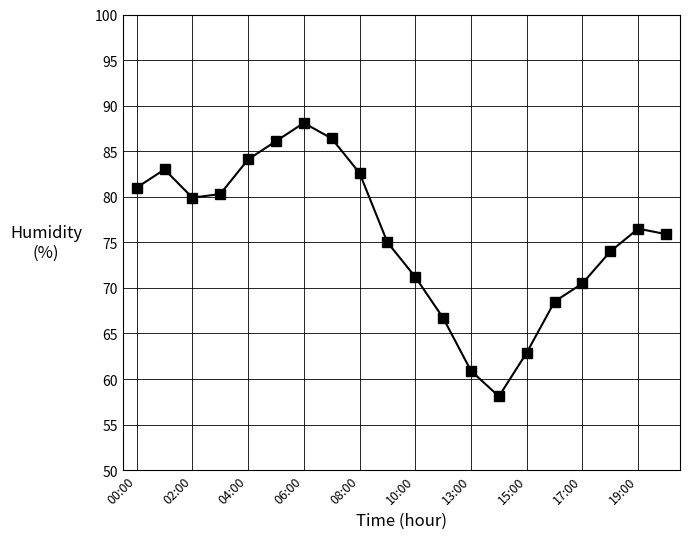

How many points are higher than both their immediate neighbors (excluding endpoints)?

3